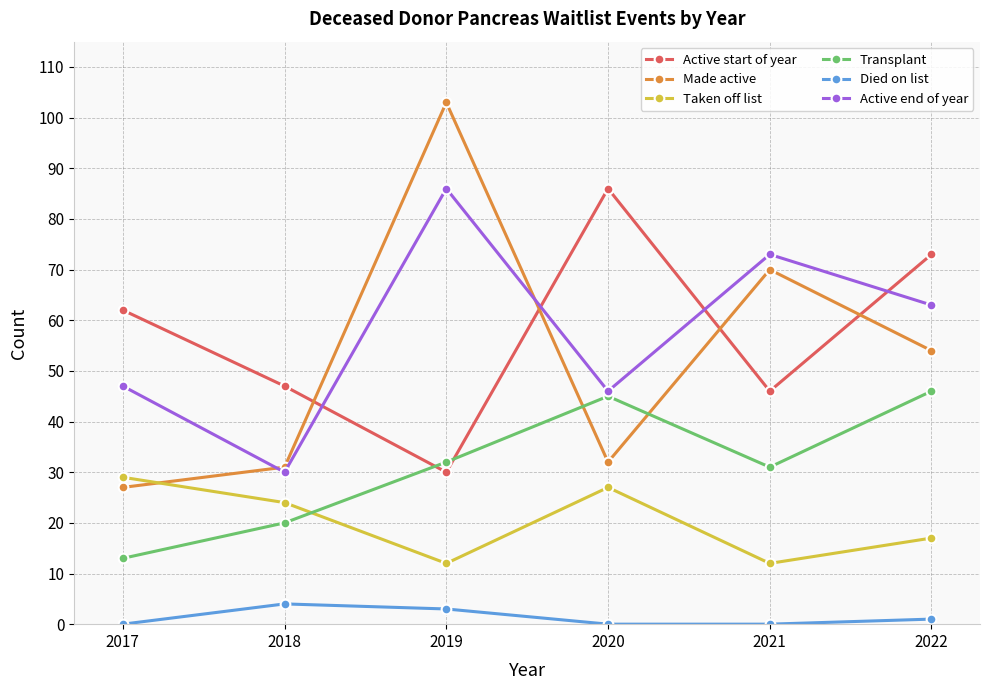

Does the chart have visible grid lines?

Yes